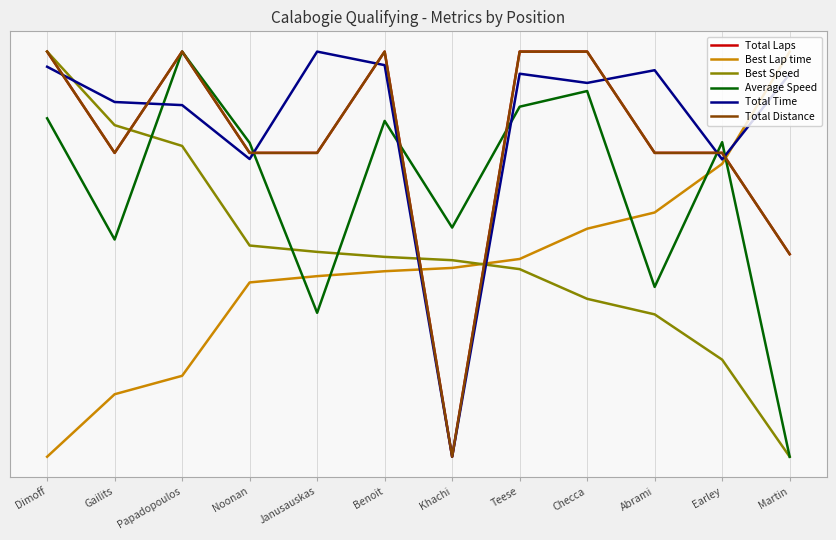

Does the chart have visible grid lines?

Yes